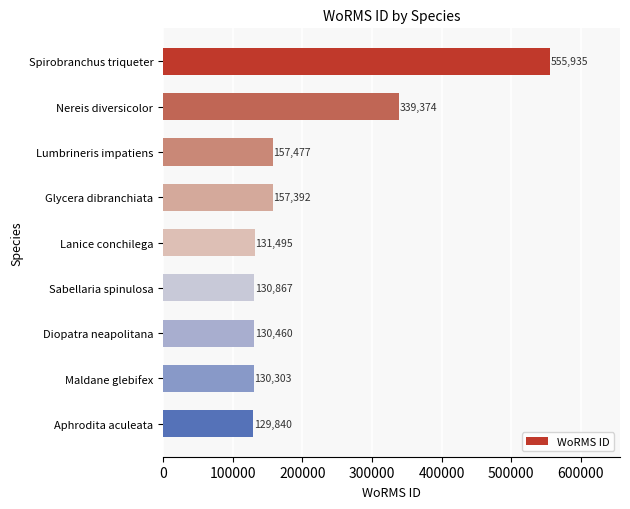

List the labels in order of value, largest first.

Spirobranchus triqueter, Nereis diversicolor, Lumbrineris impatiens, Glycera dibranchiata, Lanice conchilega, Sabellaria spinulosa, Diopatra neapolitana, Maldane glebifex, Aphrodita aculeata